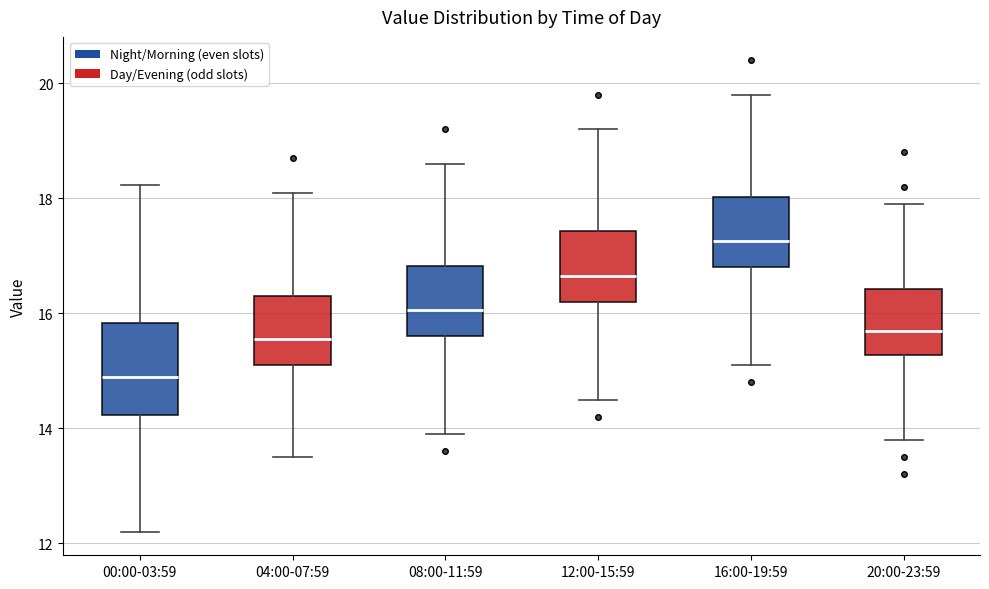

Reading left to right, transcribe this box plot: for each box, give where its median line is, the range the box spans, and where its two whiskers end, as read against the y-axis. The values are not printed on the chart, so give them approximately, as read against the axis.

00:00-03:59: median 14.8, box 14.2 to 15.8, whiskers 12.2 to 18.2
04:00-07:59: median 15.6, box 15.2 to 16.4, whiskers 13.6 to 18.2
08:00-11:59: median 16.0, box 15.6 to 16.8, whiskers 14.0 to 18.6
12:00-15:59: median 16.6, box 16.2 to 17.4, whiskers 14.6 to 19.2
16:00-19:59: median 17.2, box 16.8 to 18.0, whiskers 15.2 to 19.8
20:00-23:59: median 15.8, box 15.2 to 16.4, whiskers 13.8 to 18.0